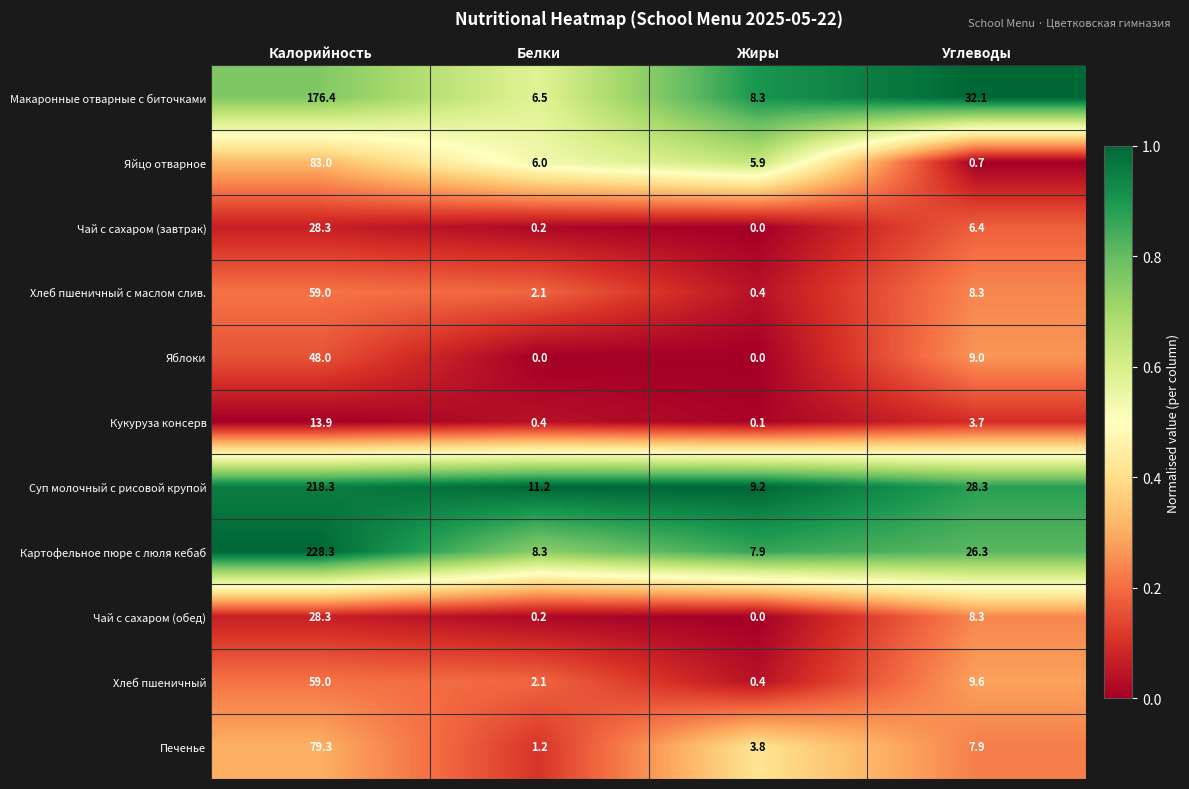

What is the spread (max minus min) of values at Белки?

11.2